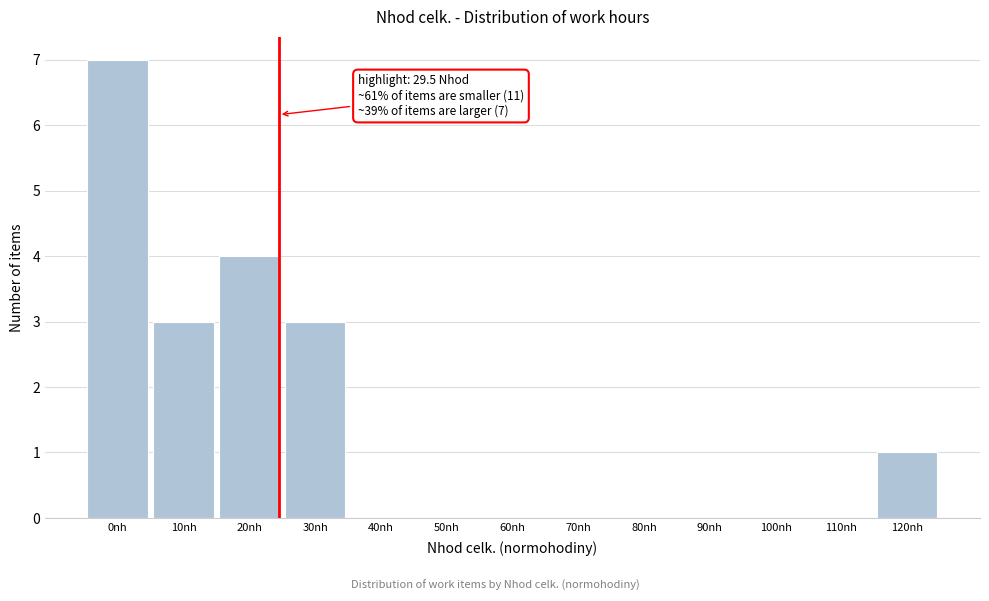

Reading right to left, list all the values displayed in this chart.

120nh=1	110nh=0	100nh=0	90nh=0	80nh=0	70nh=0	60nh=0	50nh=0	40nh=0	30nh=3	20nh=4	10nh=3	0nh=7